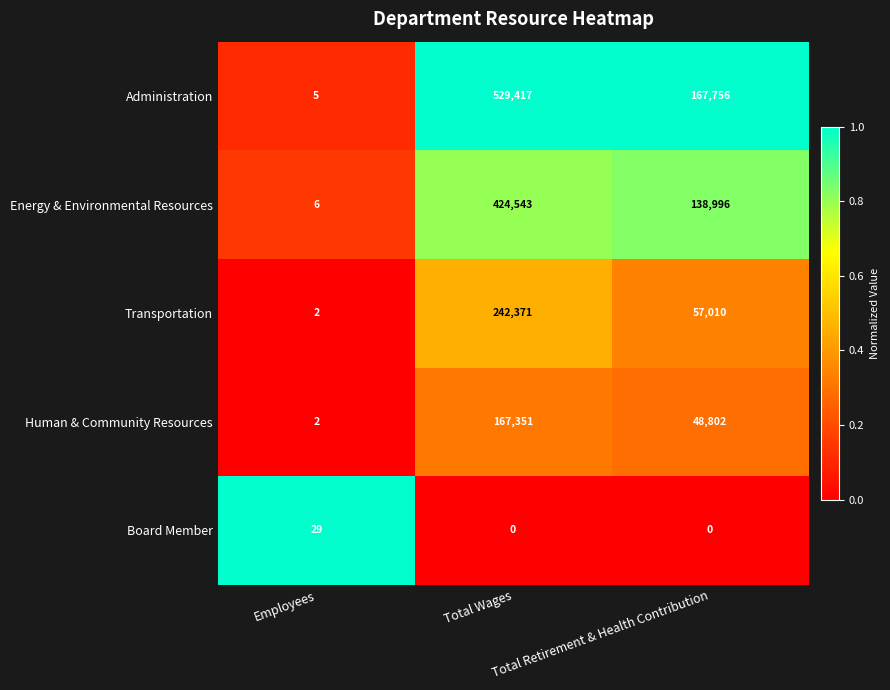

What is the average value of the Human & Community Resources series?

72052